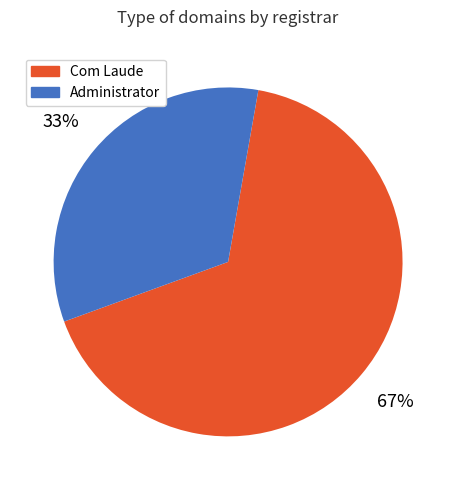

Approximately how many times larger is the value at Com Laude compared to Administrator?

2.0